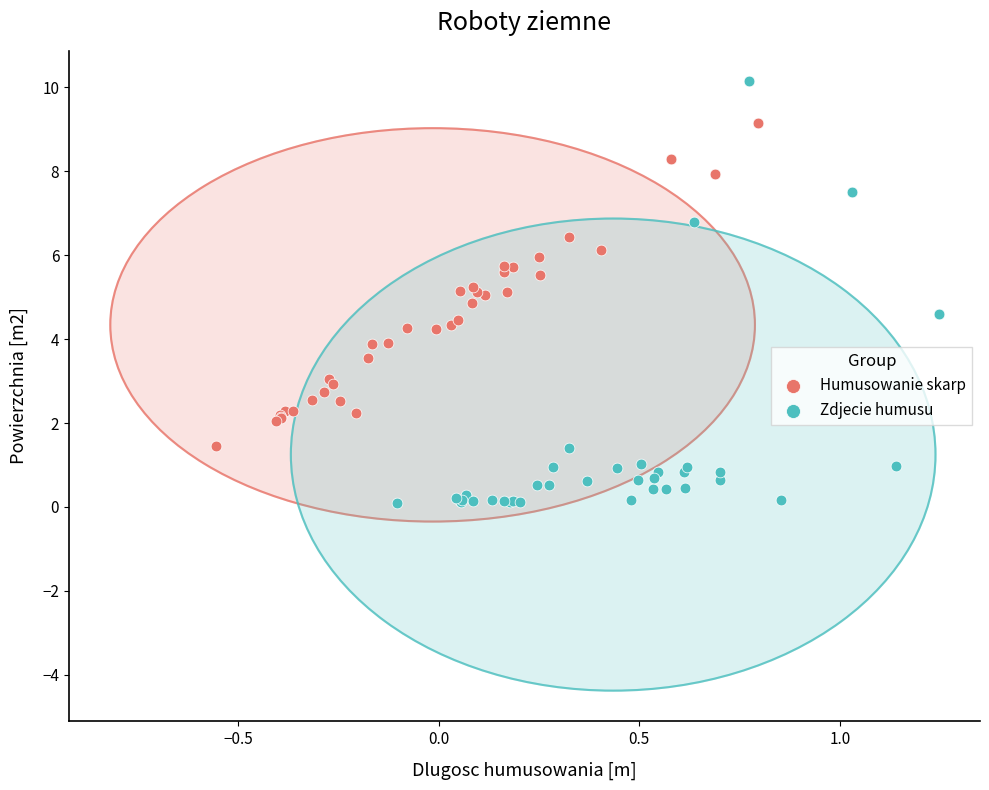

Which series contains the lowest Y value?

Zdjecie humusu